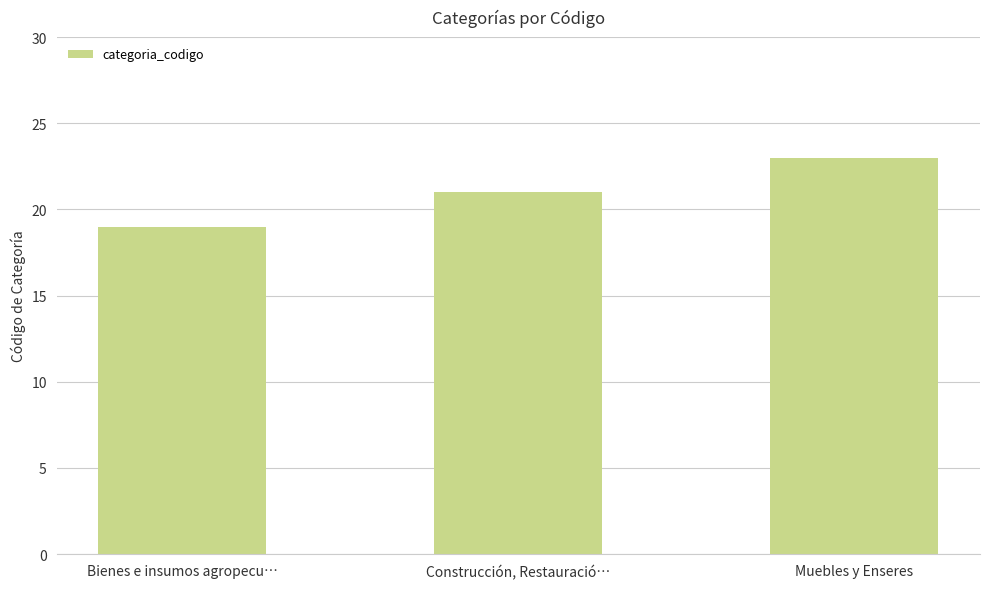

Reading right to left, transcribe all the data shown in this chart.

Muebles y Enseres=23	Construcción, Restauració…=21	Bienes e insumos agropecu…=19